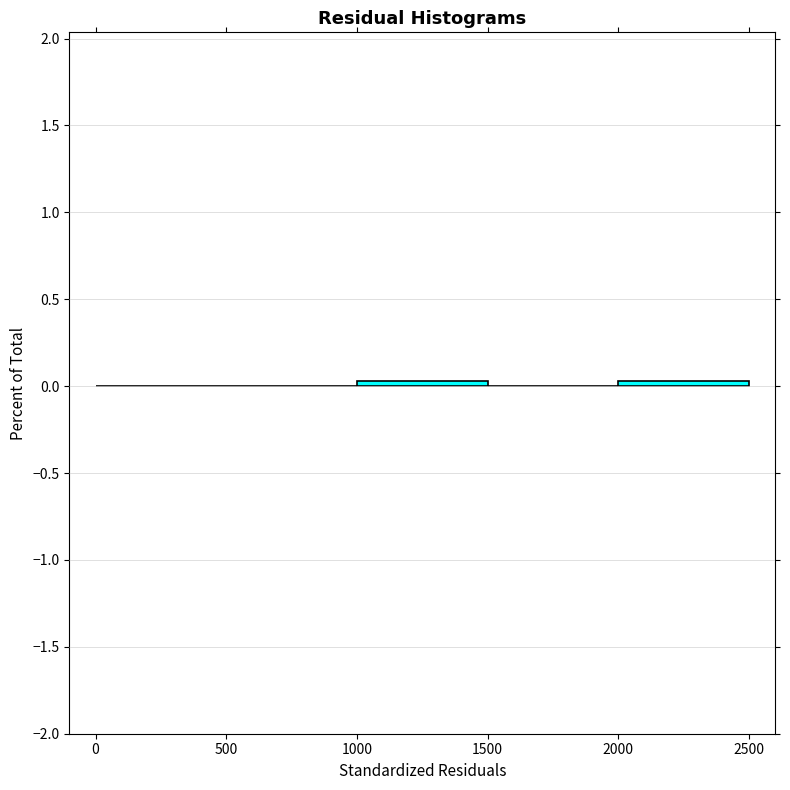

Reading left to right, list every bar in this chart as the range it spans on the x-axis followed by its height. The values are not printed on the chart, so give them approximately, as read against the axis.

0 to 500: 0
500 to 1000: 0
1000 to 1500: under 0.05
1500 to 2000: 0
2000 to 2500: under 0.05